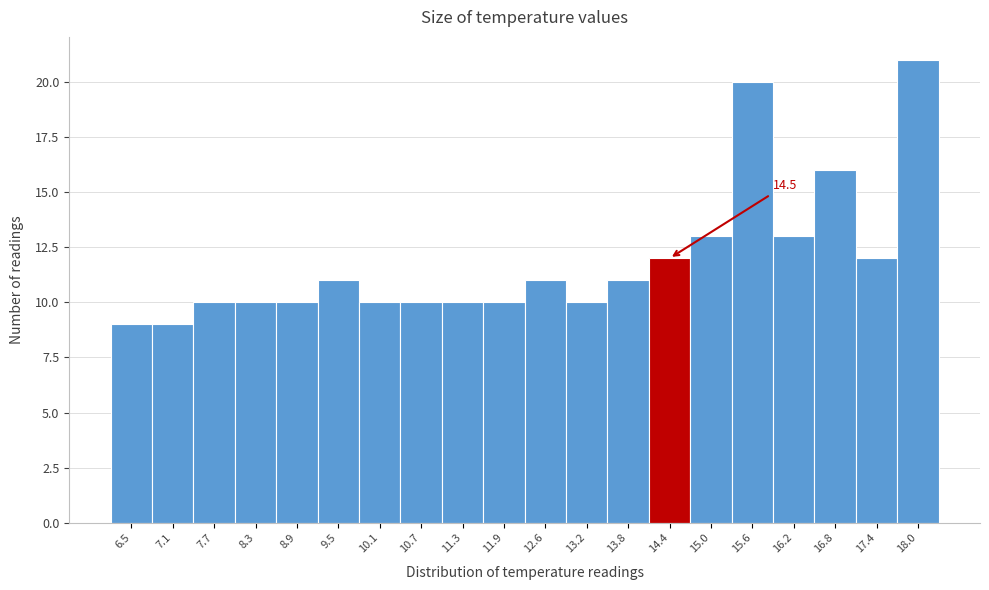

Which range on the x-axis has the tallest bar?

17.7 to 18.3